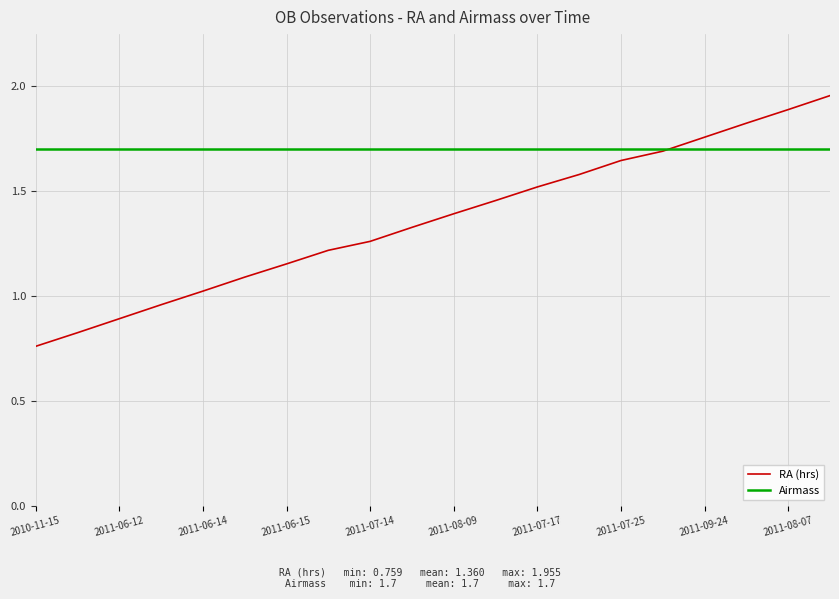

What is the sum of all RA (hrs) values?

27.2